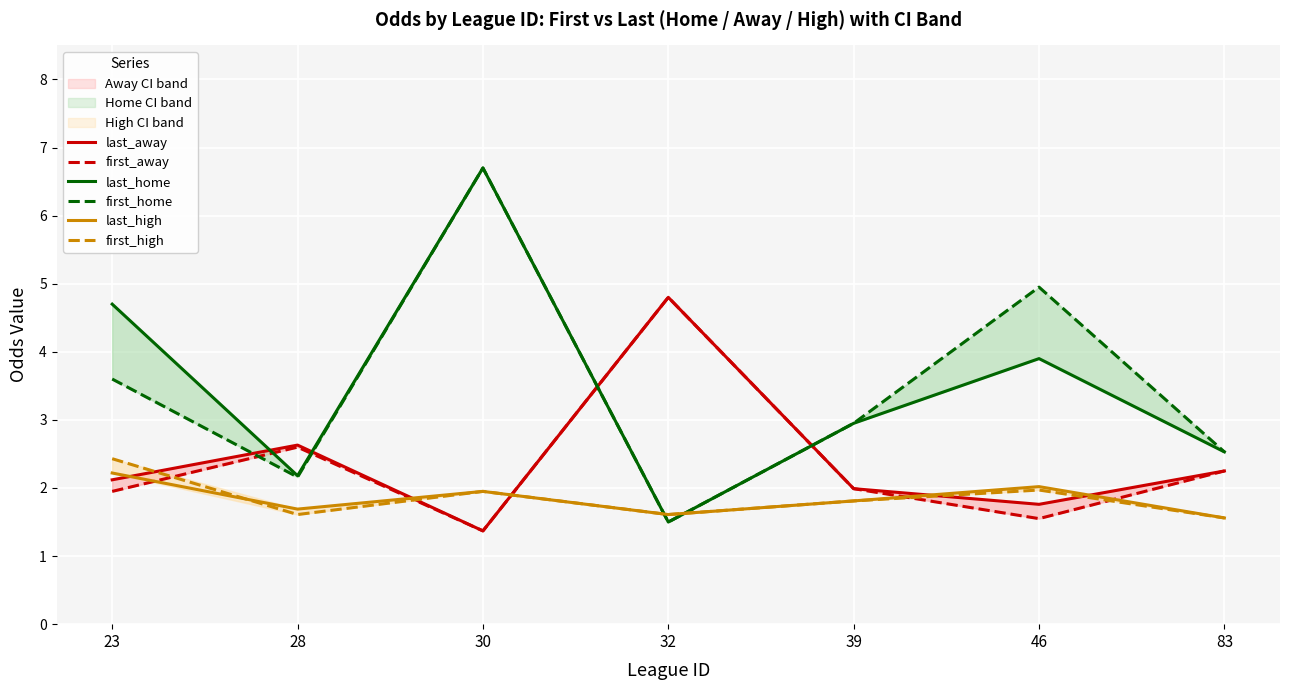

Which series has the largest total across all categories?

last_home